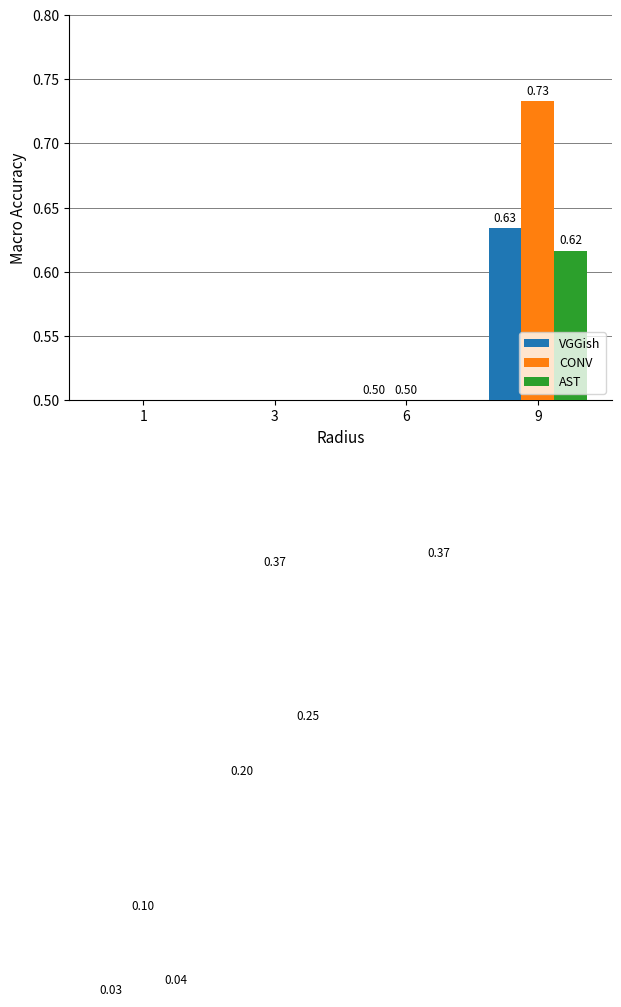

What is the average value of the CONV series?

0.4